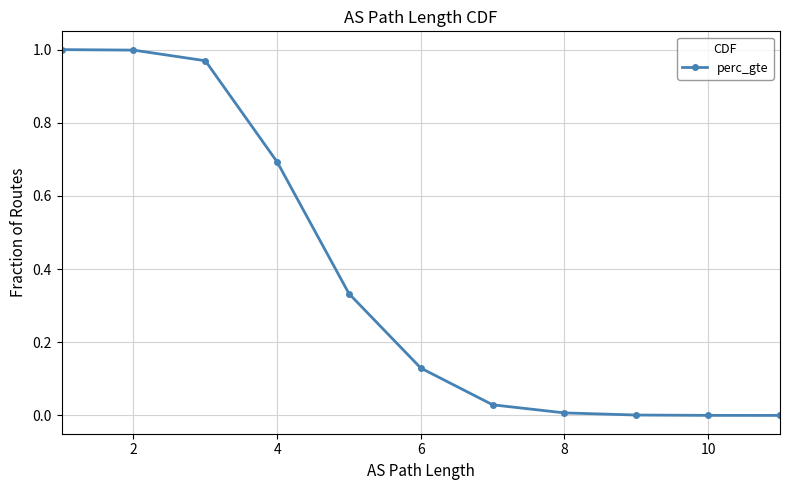

Which has a higher value, 10 or 2?

2